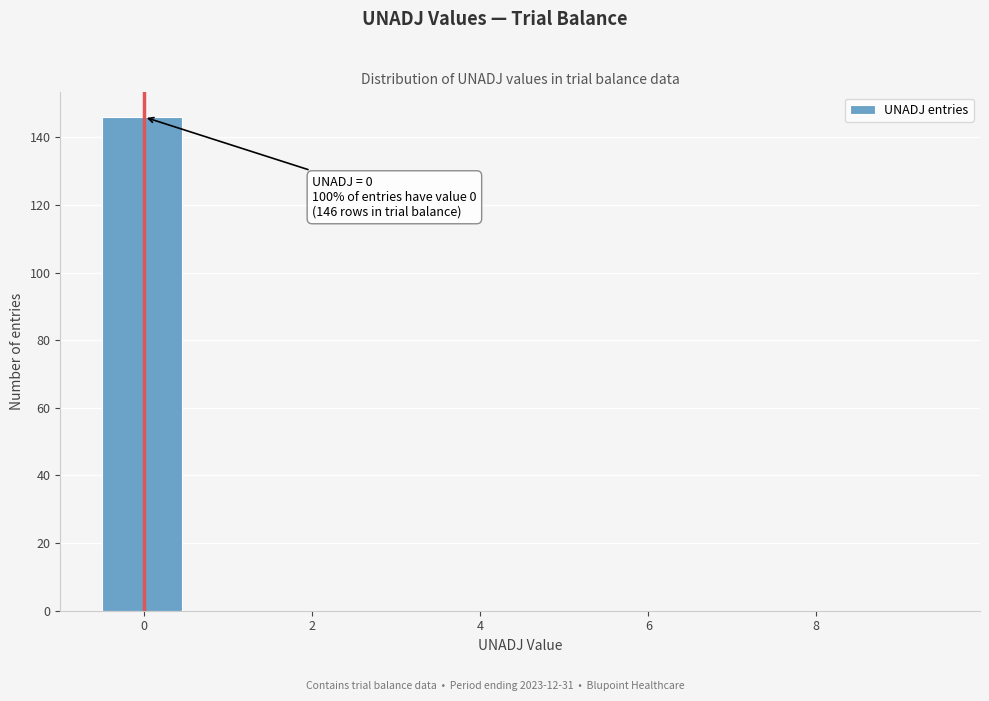

Which range on the x-axis has the tallest bar?

-0.5 to 0.5